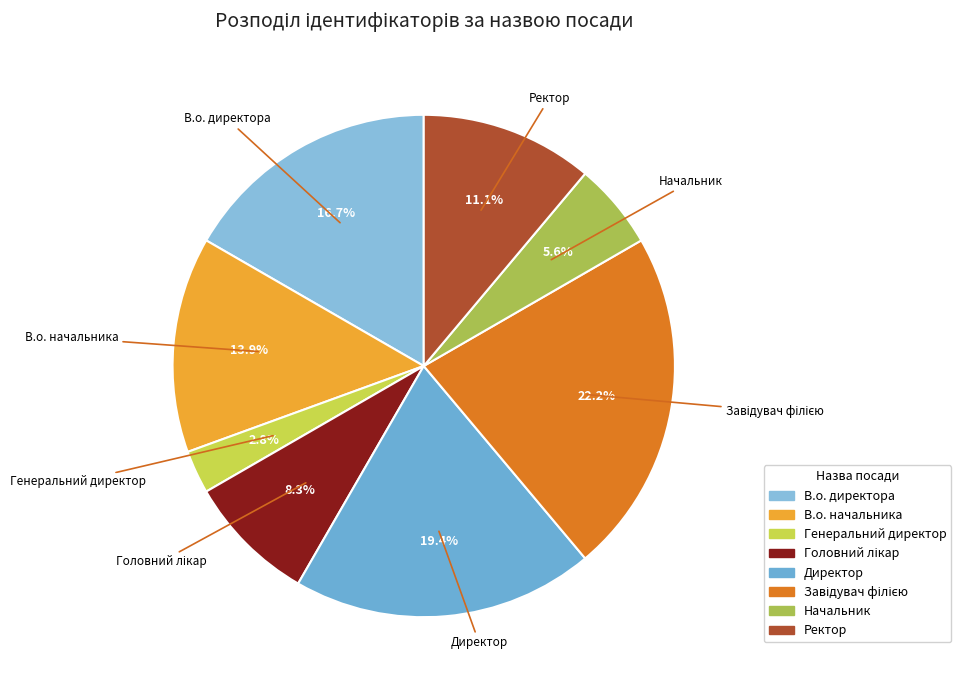

Is there a majority slice in this chart?

No